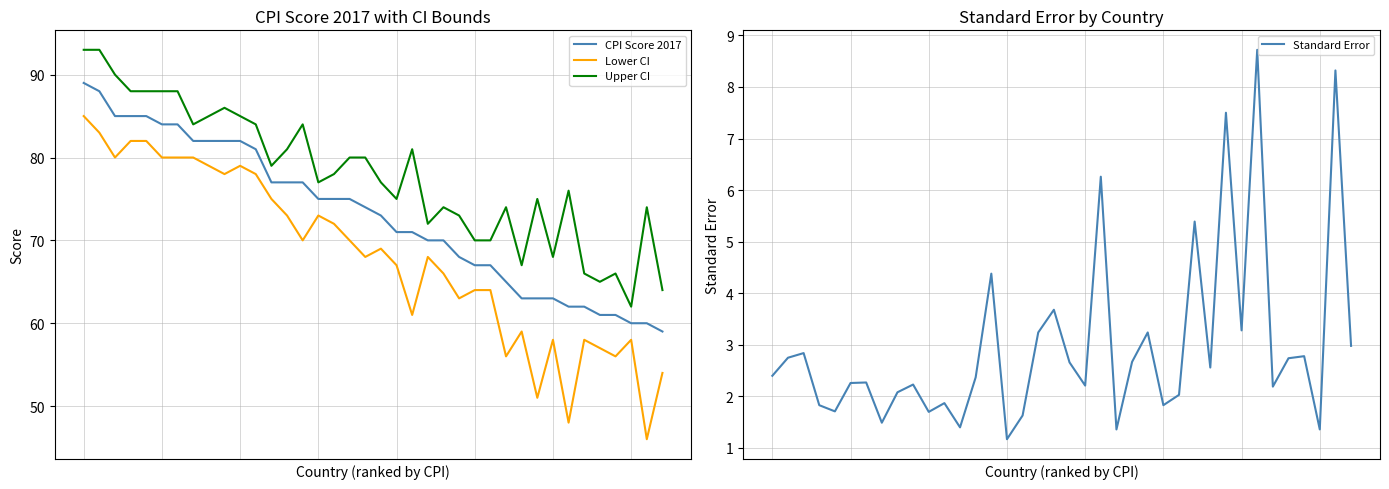

True or false: Lower CI has more than 0 points higher than both neighbors.

True